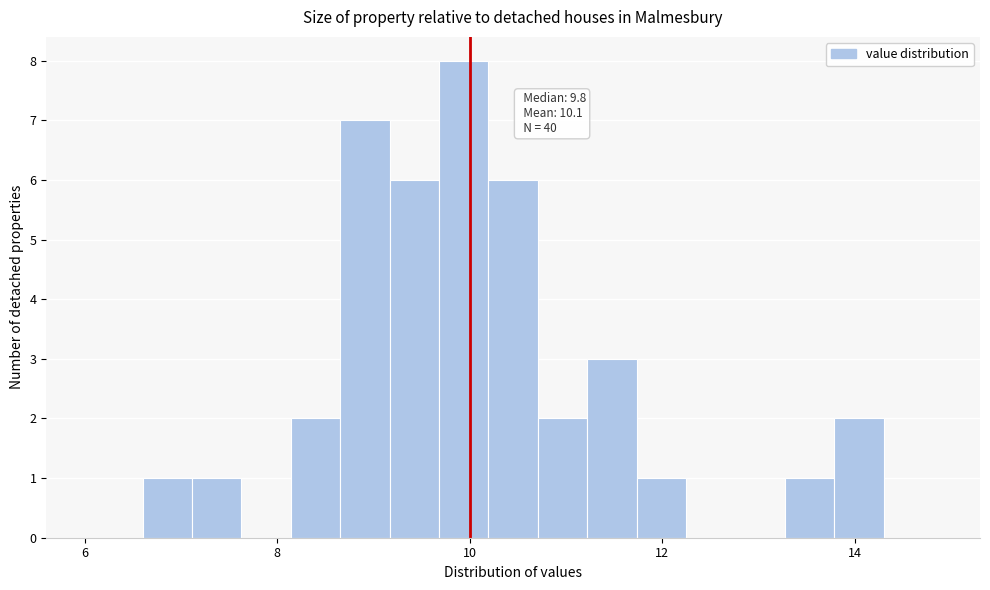

Read against the x-axis, roughly where is the centre of the tallest bar?

10.0